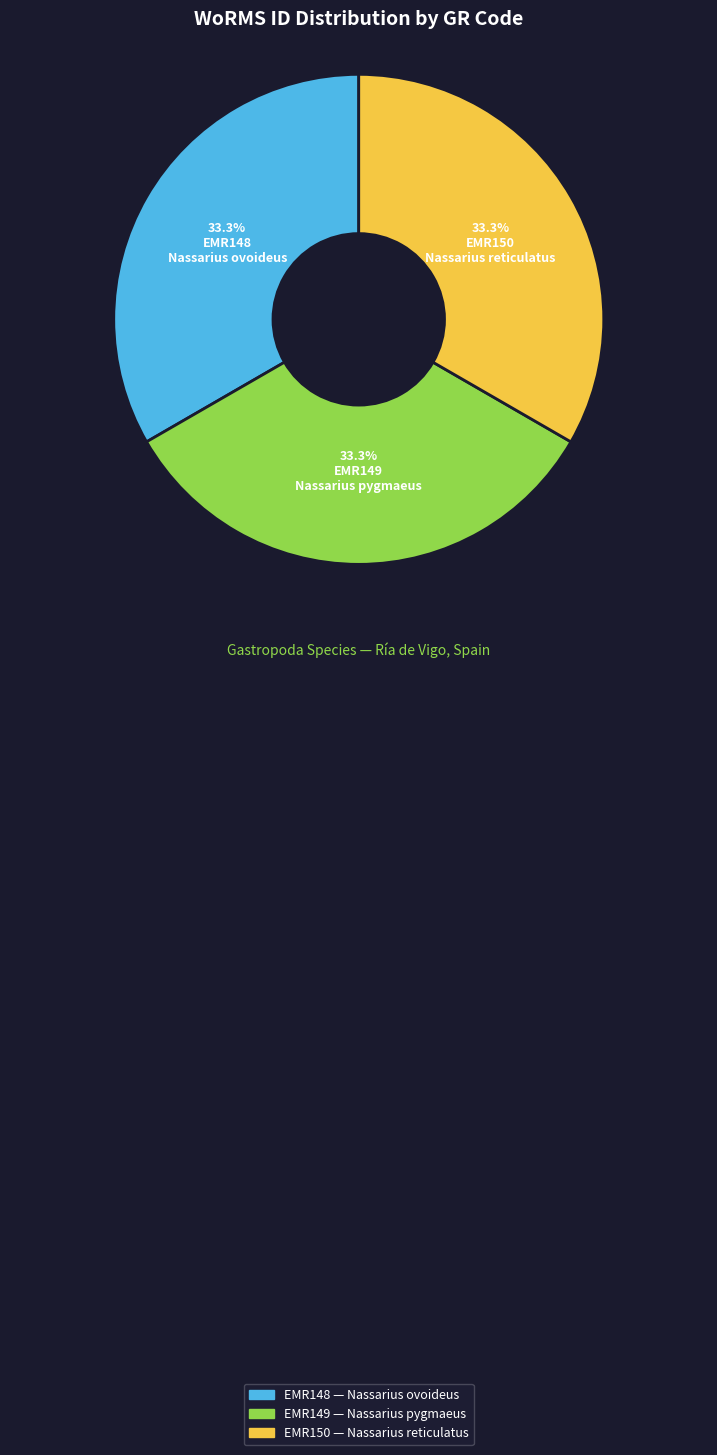

Do EMR149 and EMR150 together represent more than half of the pie?

Yes